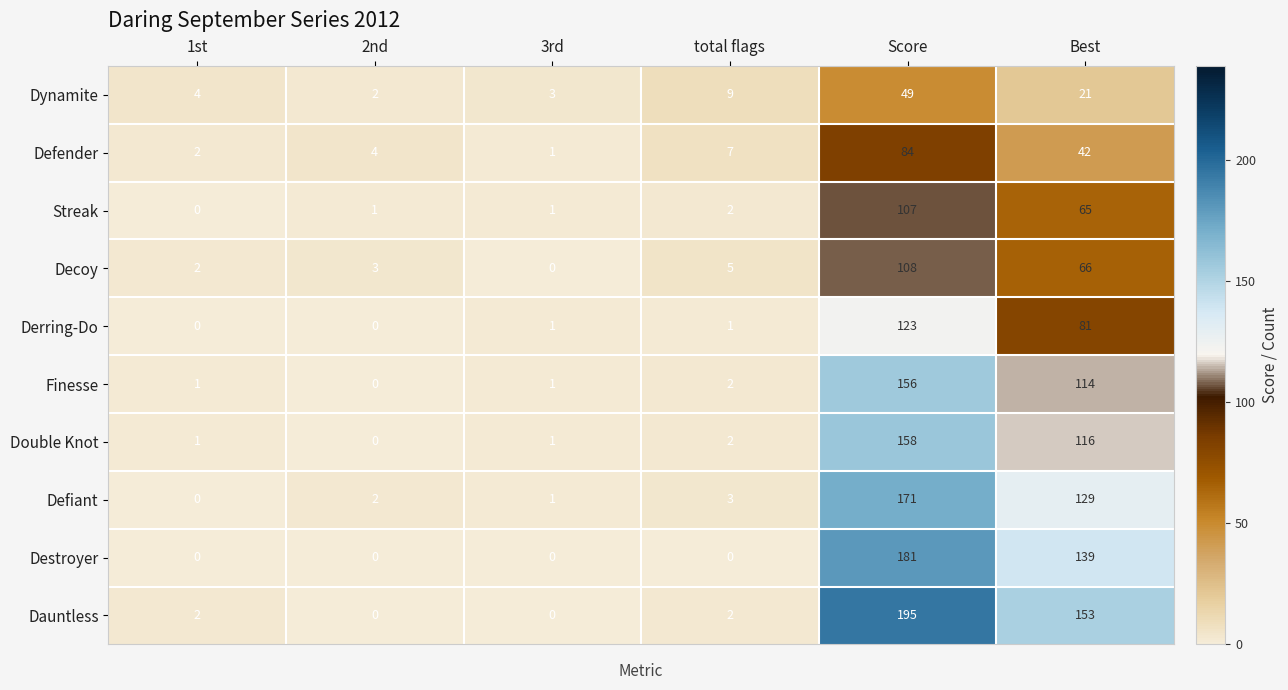

Rank the series at Best from lowest to highest value.

Dynamite, Defender, Streak, Decoy, Derring-Do, Finesse, Double Knot, Defiant, Destroyer, Dauntless